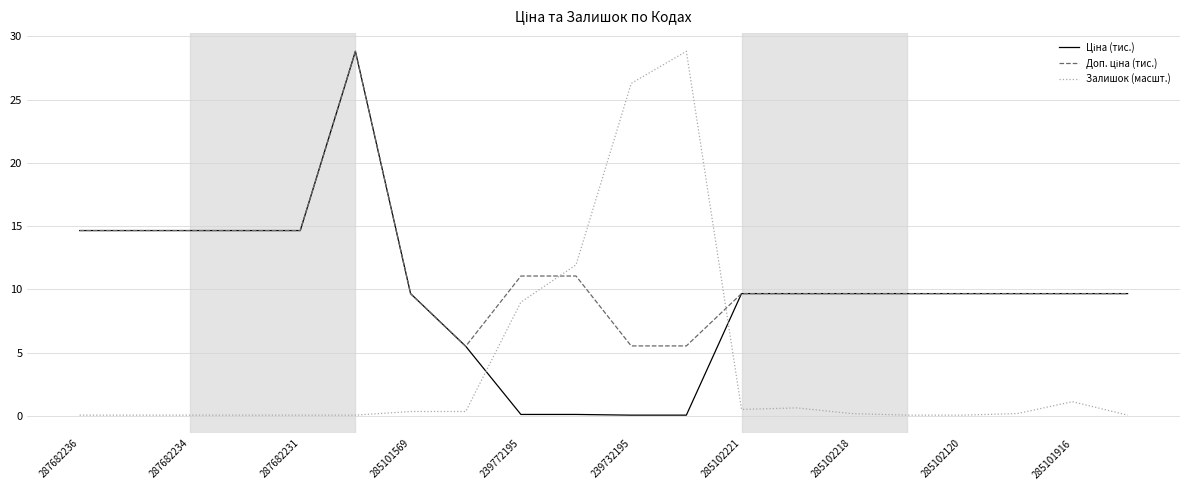

What is the average value of the Доп. ціна (тис.) series?

11.4